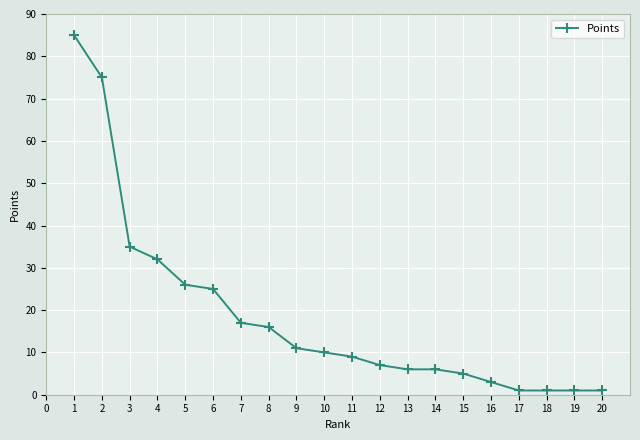

The chart shows a value of 1 at 18. True or false?

True